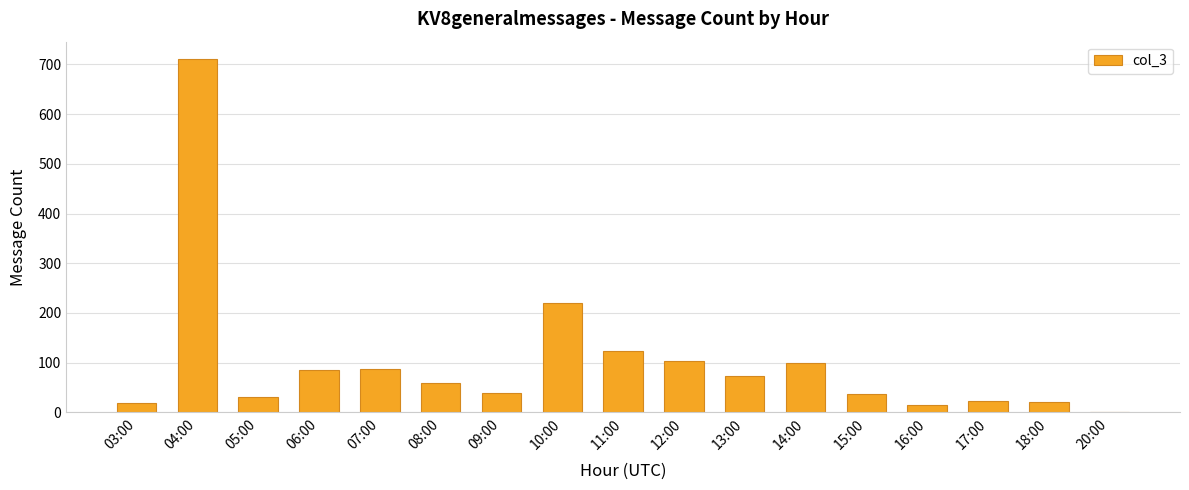

Count the number of categories in the chart.

17